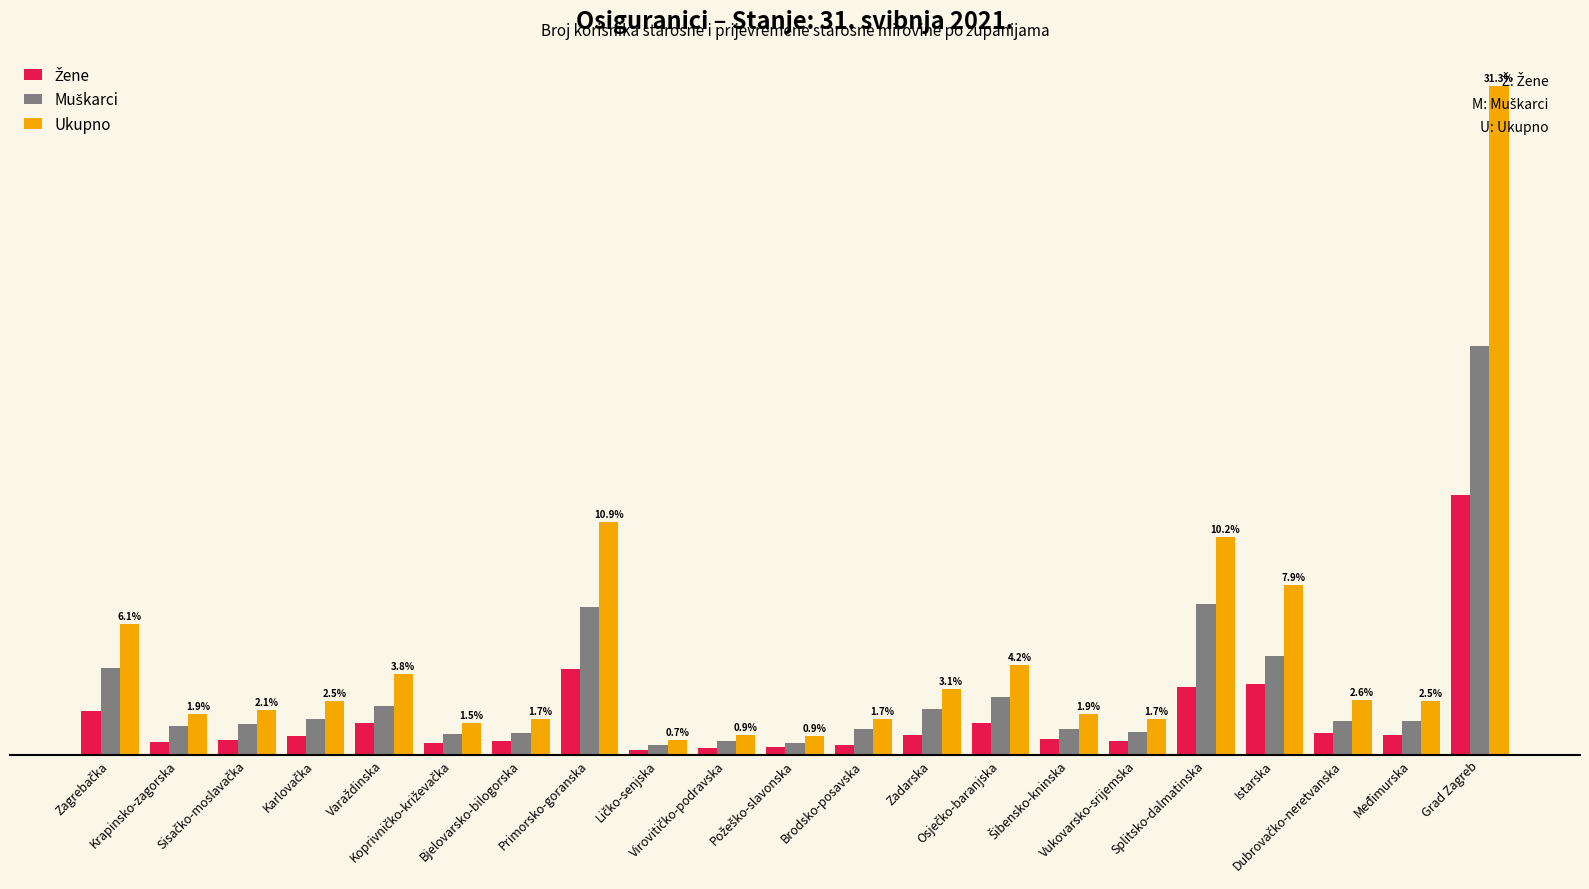

Between Koprivničko-križevačka and Dubrovačko-neretvanska, which series saw the biggest shift?

Ukupno